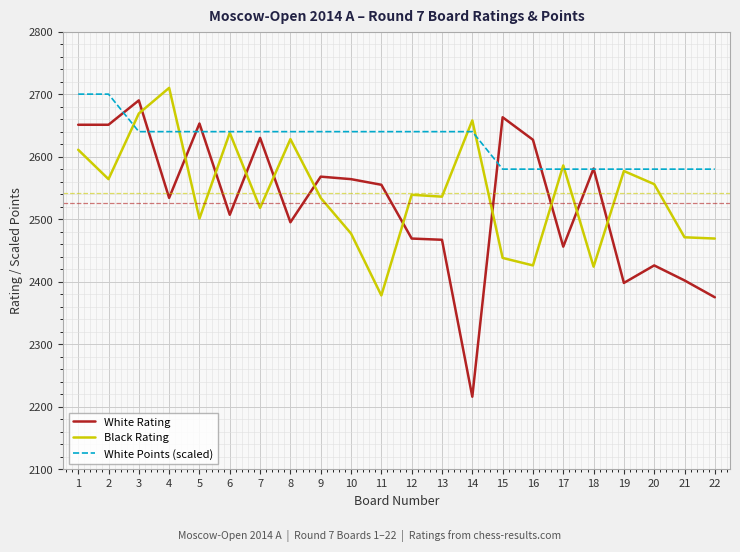

Which series has the largest total across all categories?

White Points (scaled)